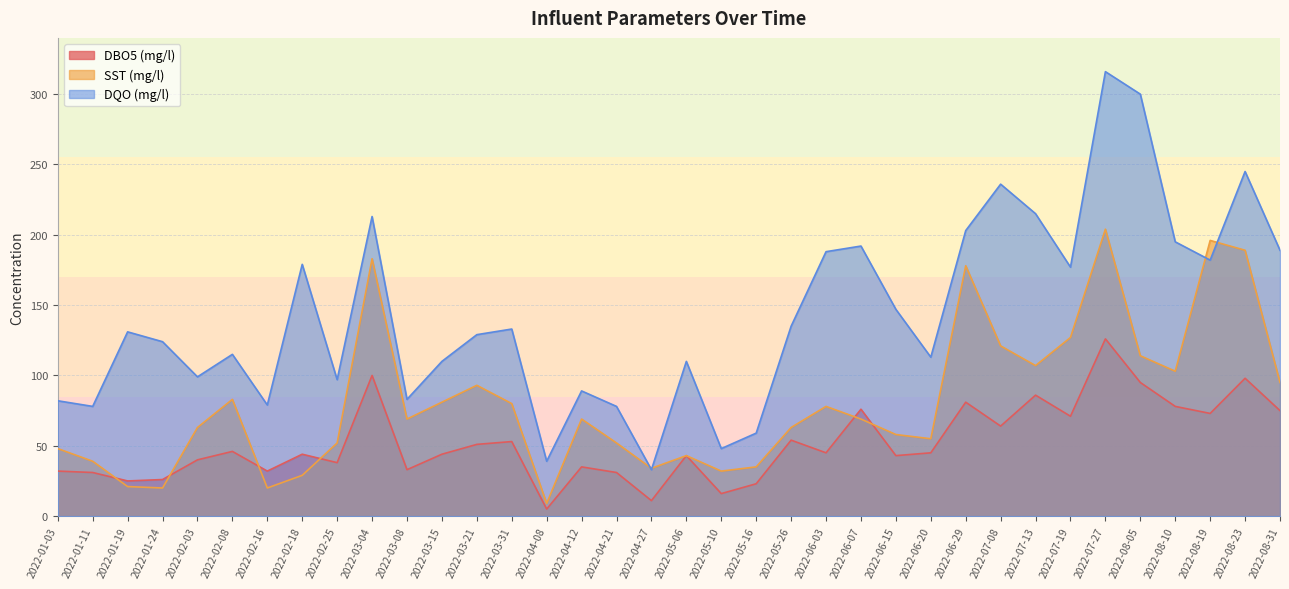

What value does the DQO (mg/l) series have at 2022-05-06, to the nearest 5?

110